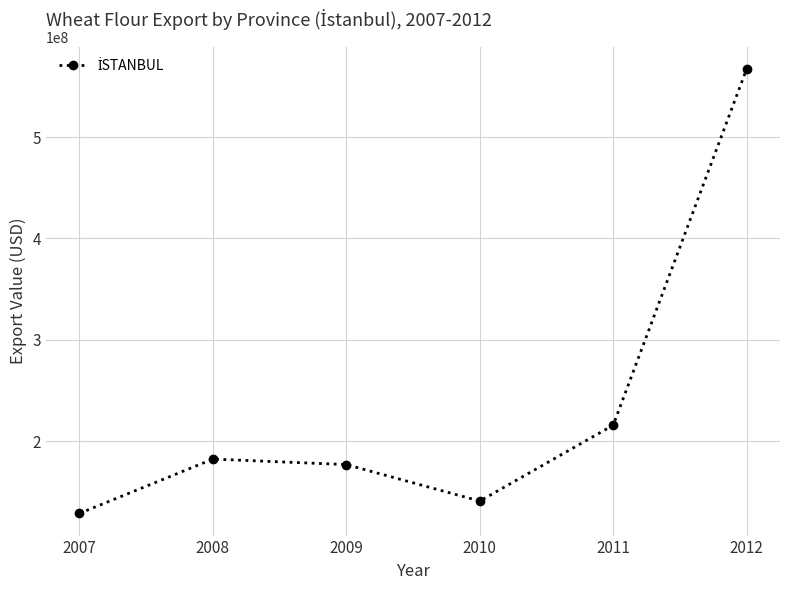

List the labels in order of value, largest first.

2012, 2011, 2008, 2009, 2010, 2007